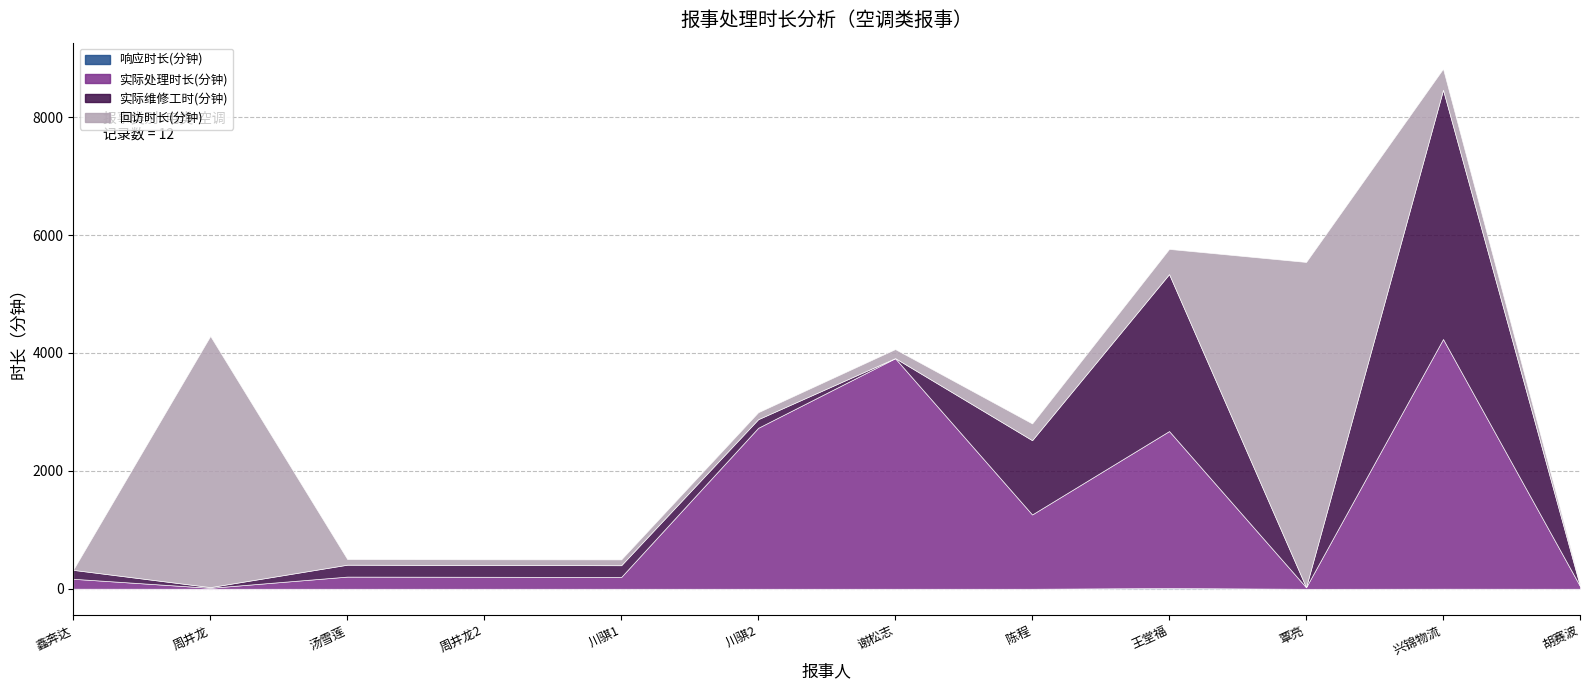

The 实际维修工时(分钟) series shows 2 at 胡赛波. True or false?

False